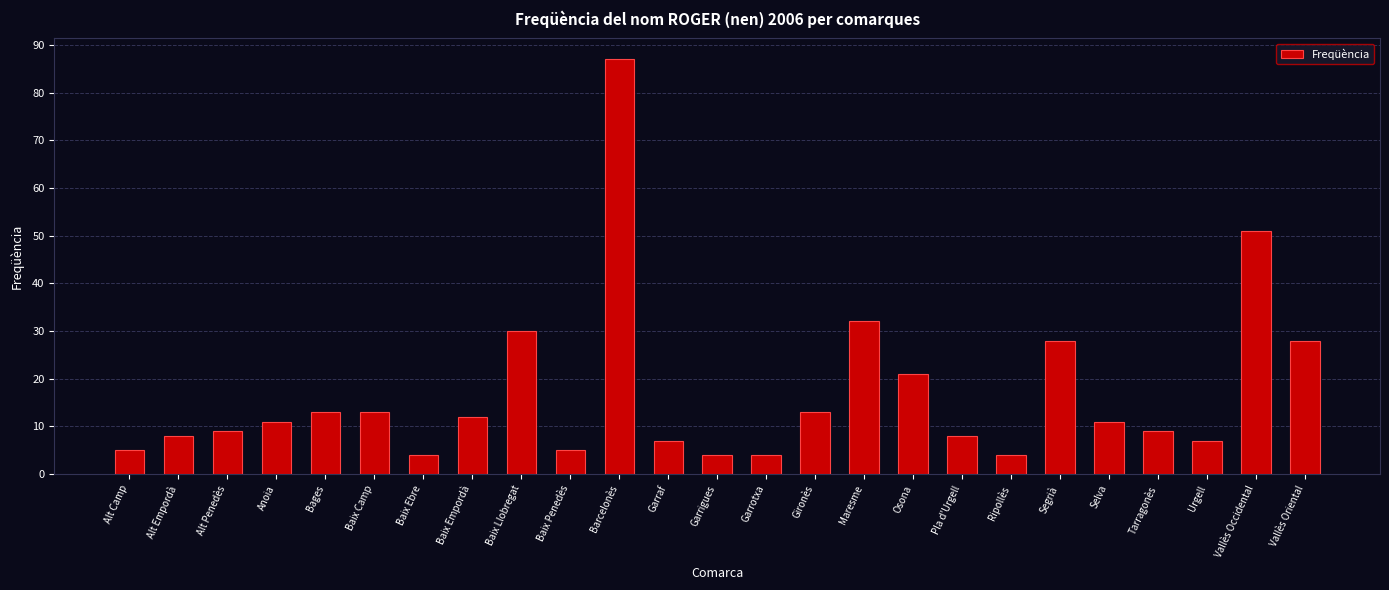

What is the smallest value displayed?

4